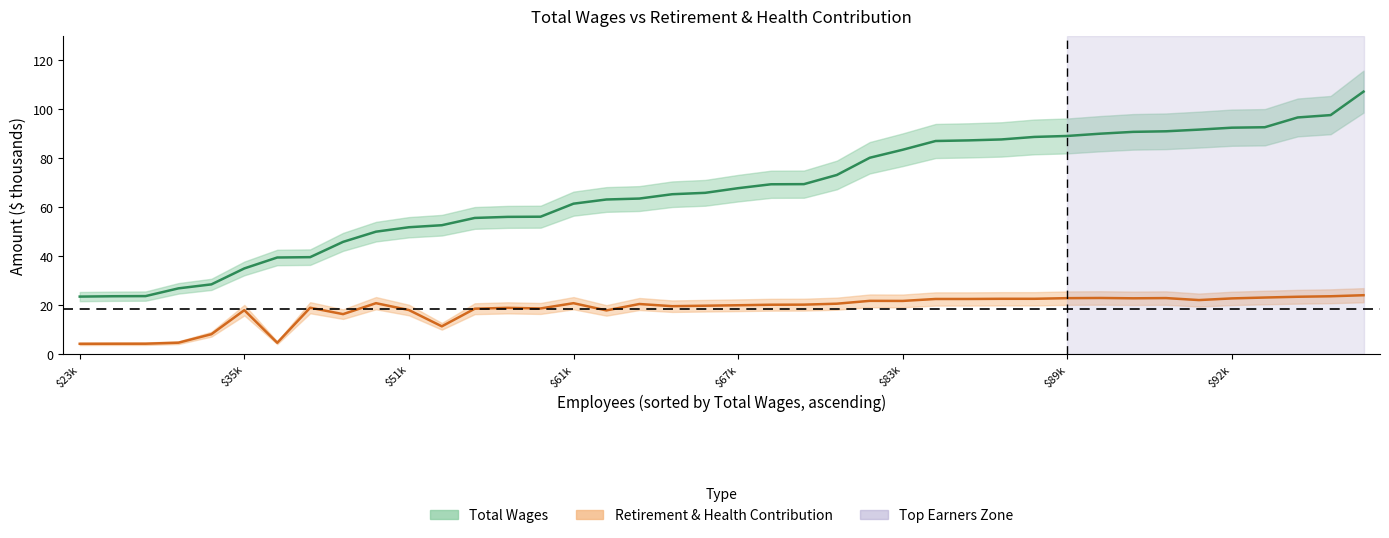

Which category has the lowest value in the Total Wages (mean) series?

$23k